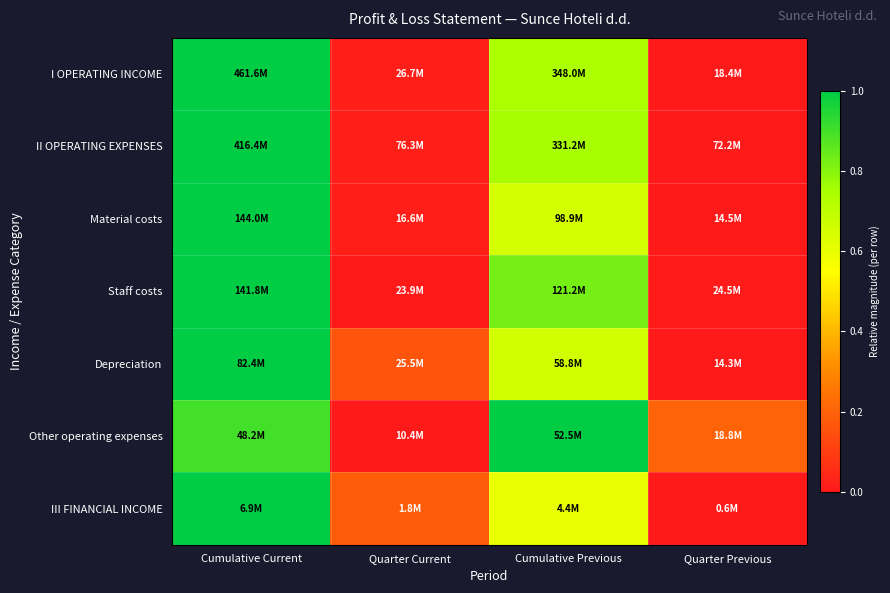

At how many categories does at least one series exceed 0?

4